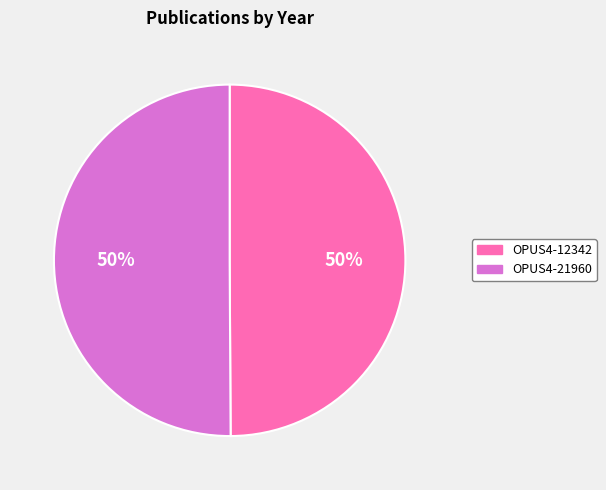

How many slices are in this pie chart?

2